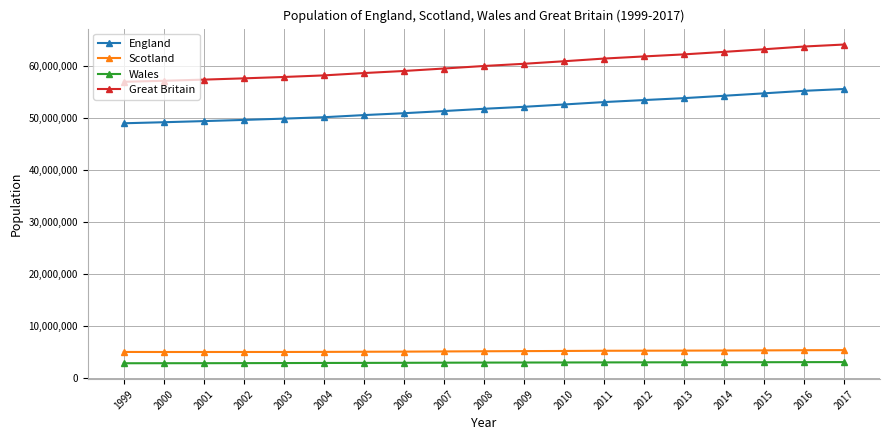

What is the sum of the England values at 2001 and 2004?

99644300